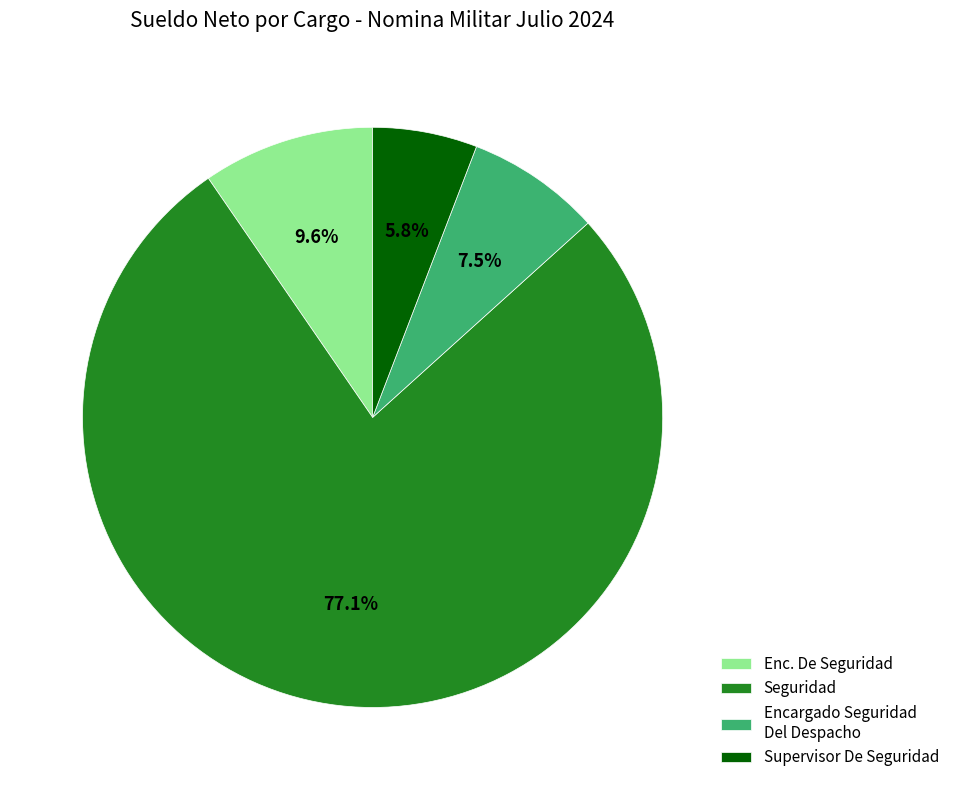

Rank the categories by value from lowest to highest.

Supervisor De Seguridad, Encargado Seguridad Del Despacho, Enc. De Seguridad, Seguridad